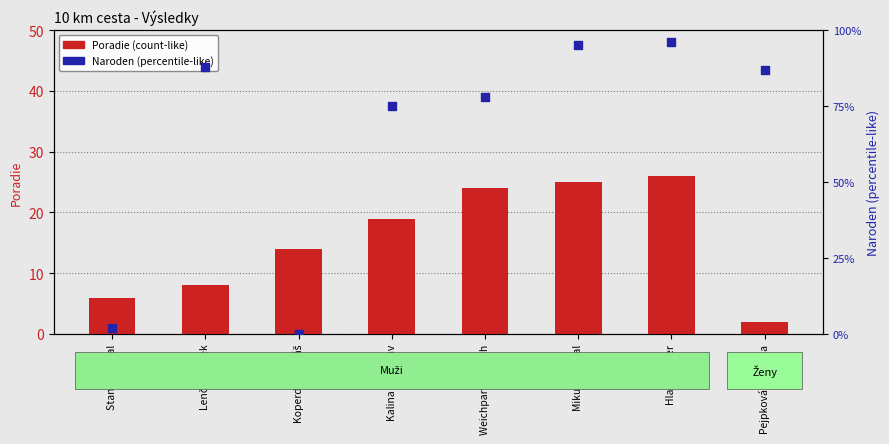

Which series has the largest Y range (max minus min)?

Naroden (mod 100)